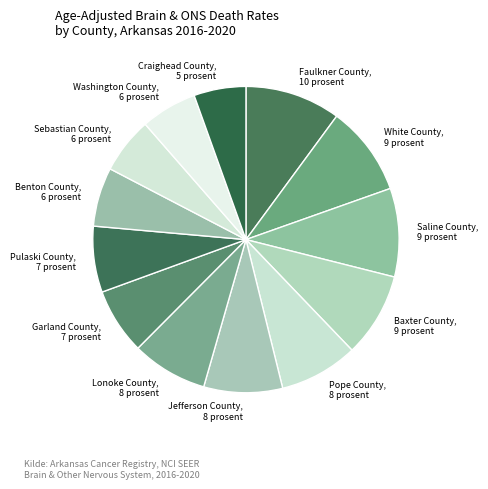

Does Garland County represent more than half of the total?

No